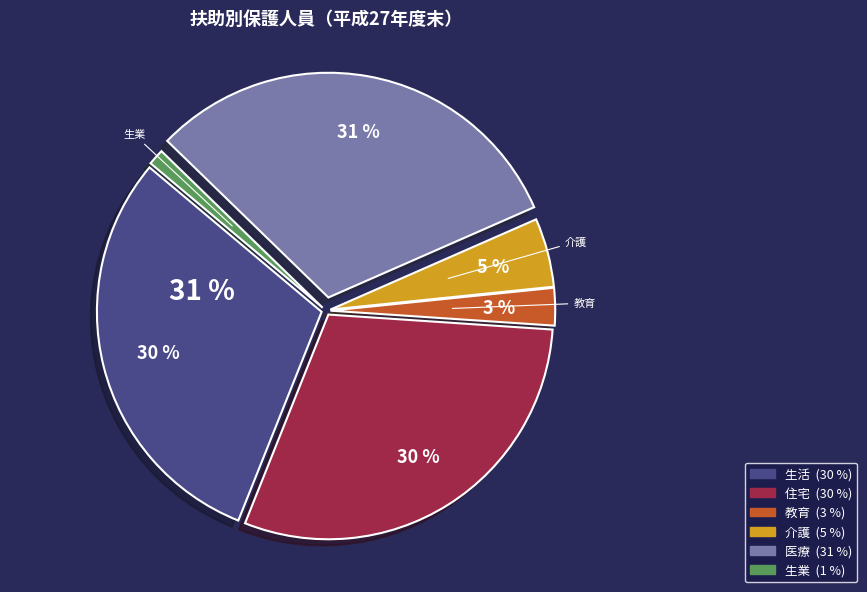

To the nearest percent, what portion does 介護 represent?

5%